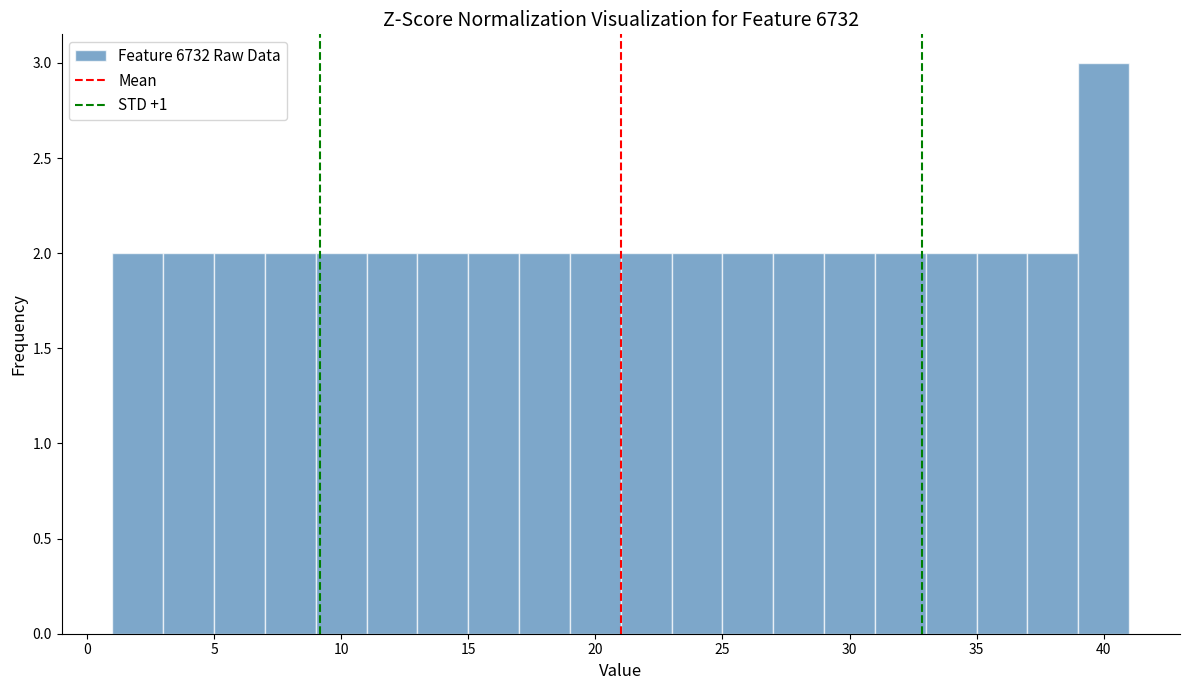

What is the height of the bar covering 37 to 39 on the x-axis? The values are not printed on the chart, so give them approximately, as read against the axis.

2